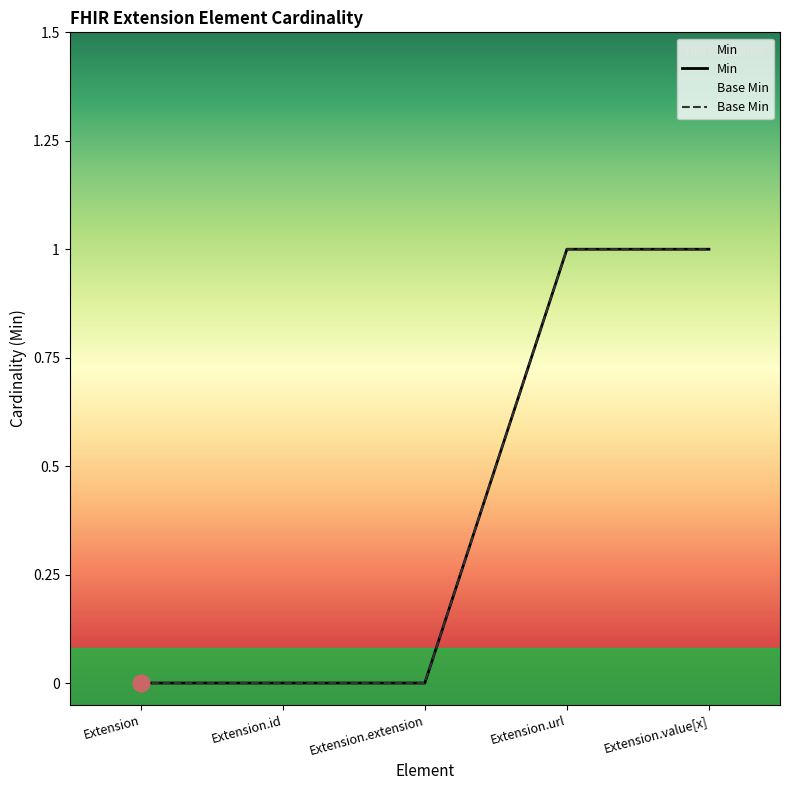

What is the total value across all series at Extension.url?

2